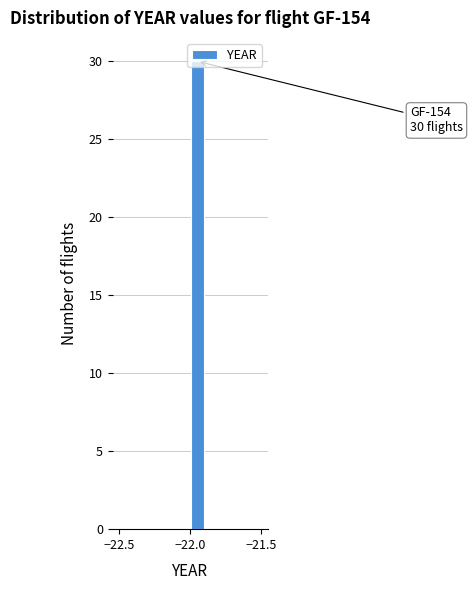

Read against the x-axis, roughly where is the centre of the tallest bar?

-21.95